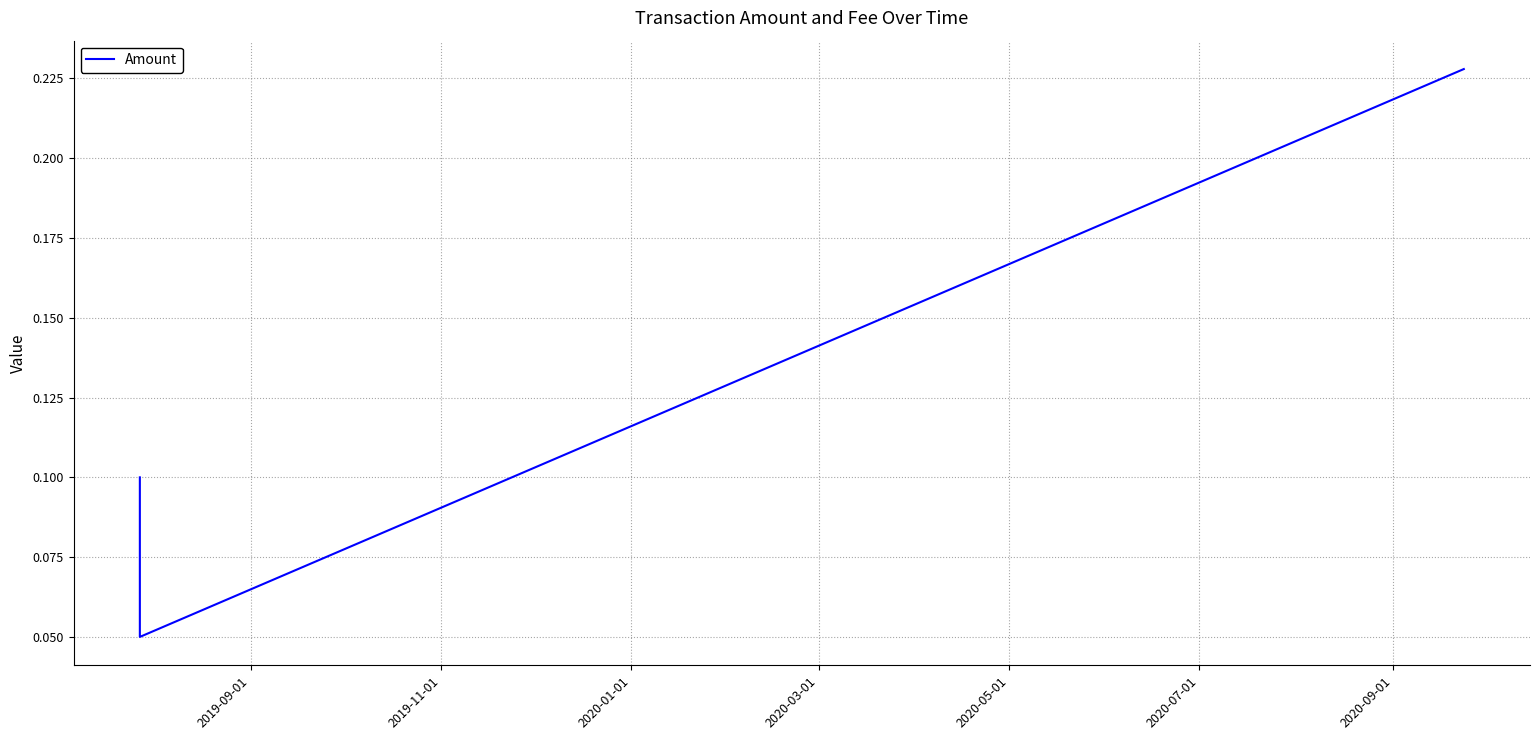

What is the sum of all values?

0.4